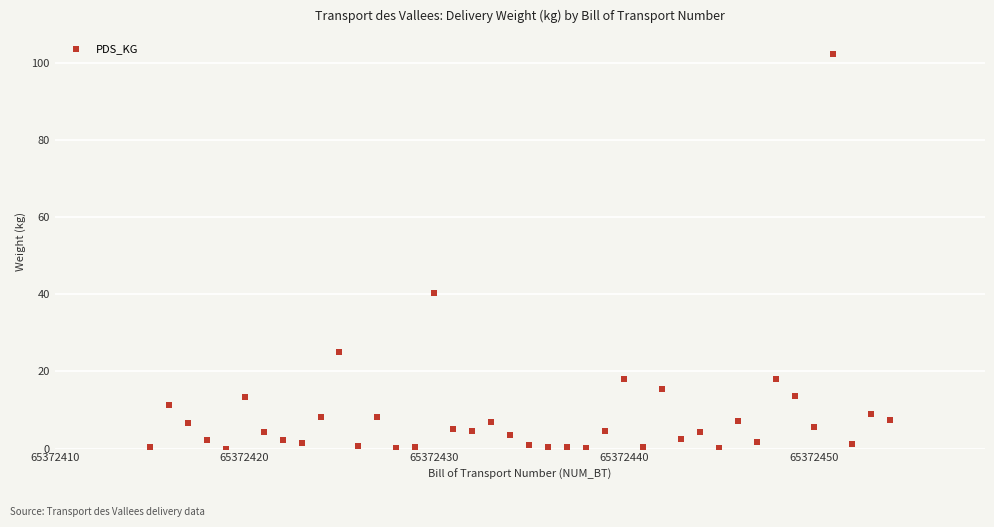

What Y value in the scatter plot is closest to 51?

40.3